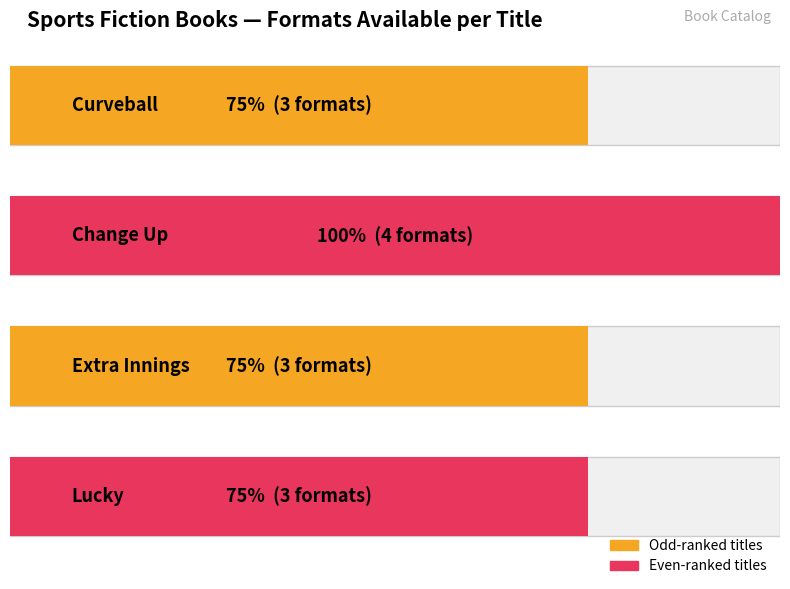

How many values are between 3 and 4?

4